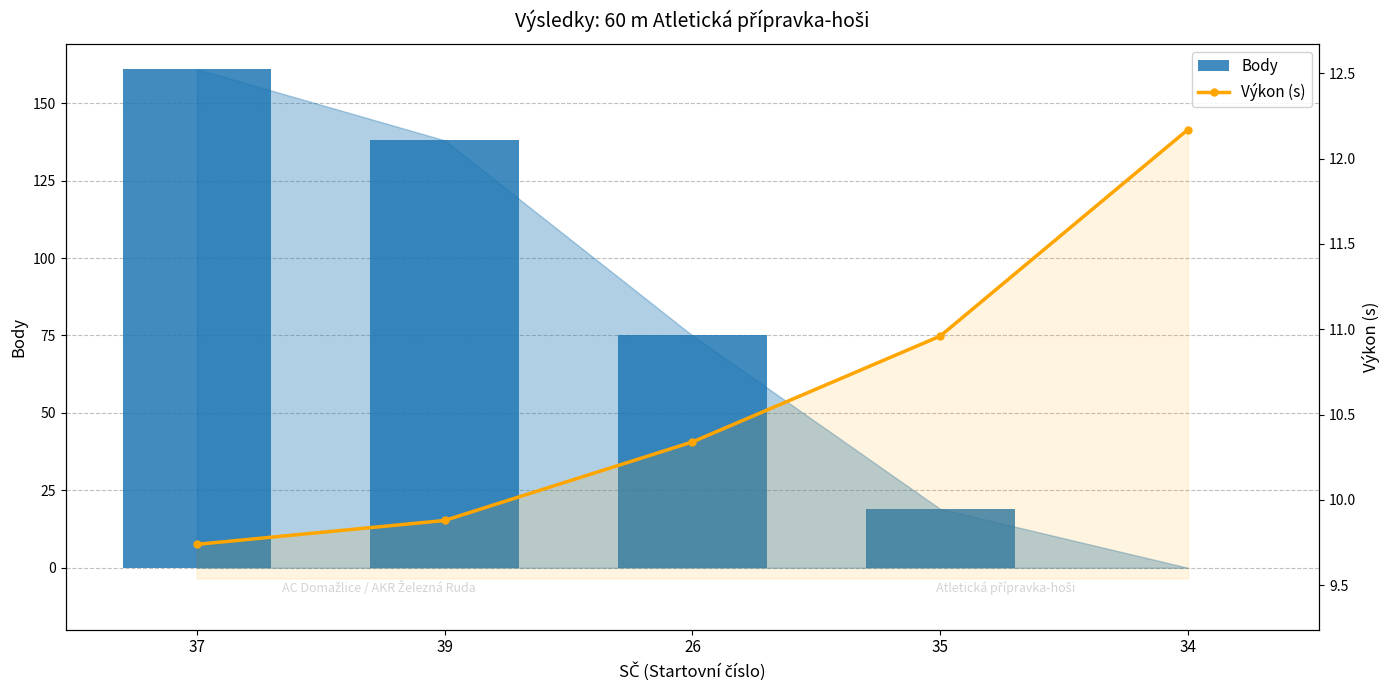

How many categories are shown in the chart?

5